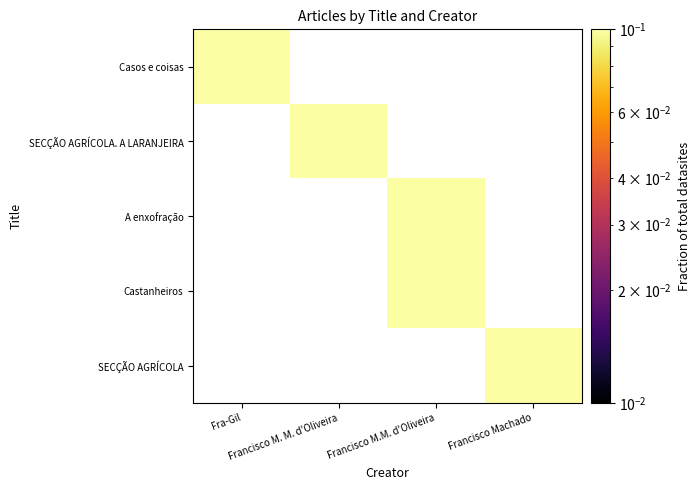

List the series in order of their peak value, lowest first.

Casos e coisas, SECÇÃO AGRÍCOLA. A LARANJEIRA, A enxofração, Castanheiros, SECÇÃO AGRÍCOLA